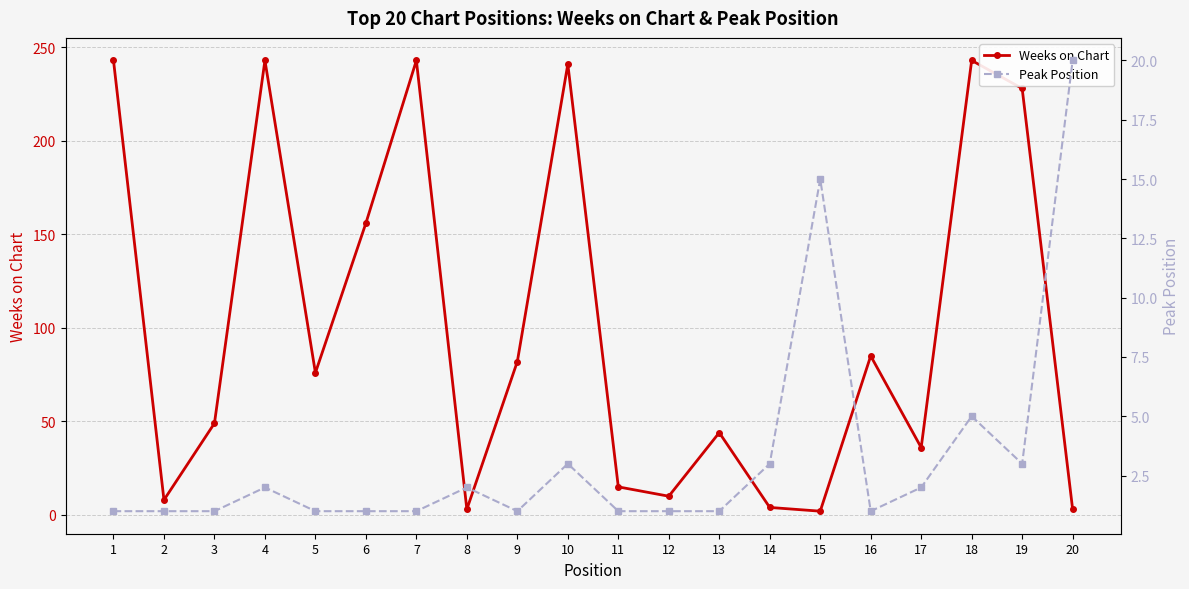

Which category has the highest value across all series?

1